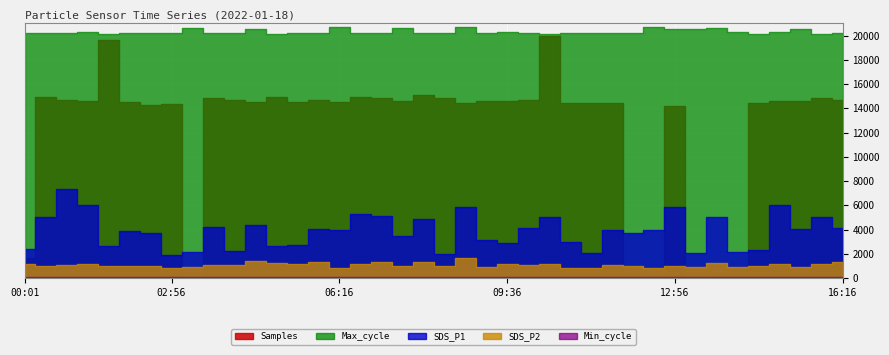

In Max_cycle, how many points are lower than both neighbors (excluding endpoints)?

13